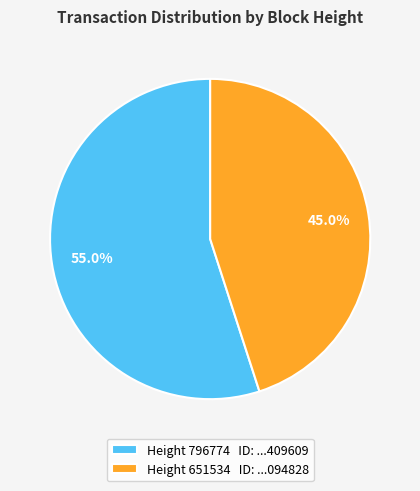

Between Height 796774 ID: ...409609 and Height 651534 ID: ...094828, which is larger?

Height 796774 ID: ...409609